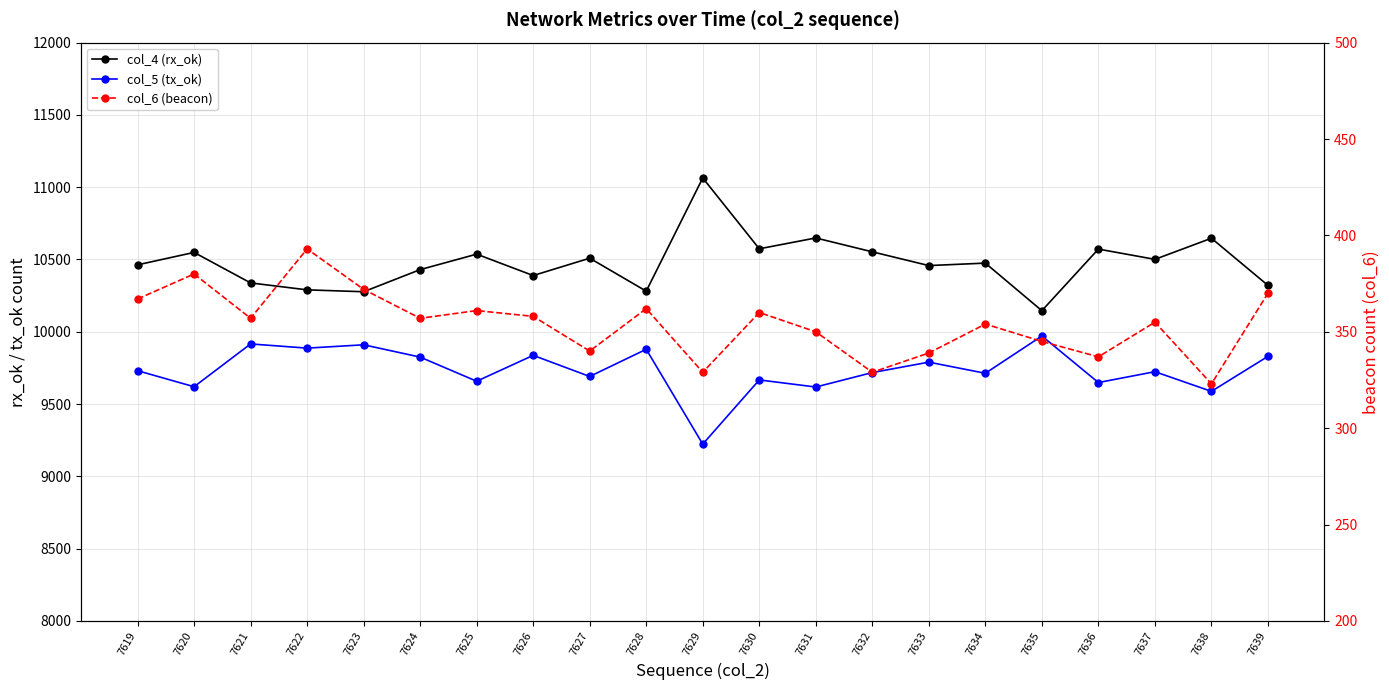

Is the value of col_4 (rx_ok) at 7639 greater than the value of col_5 (tx_ok) at 7630?

Yes